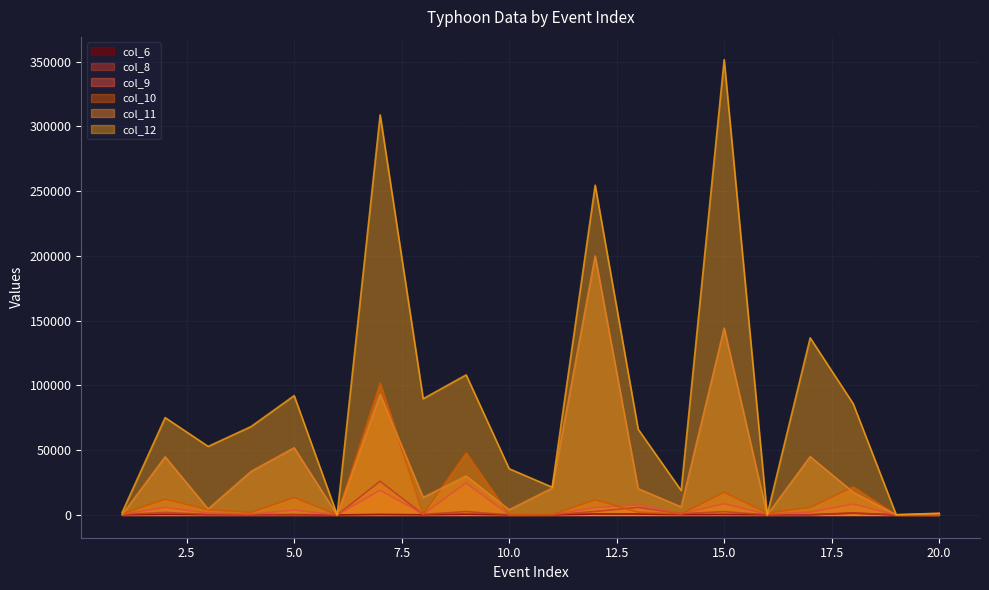

True or false: col_11 has more than 1 interior local peaks.

True